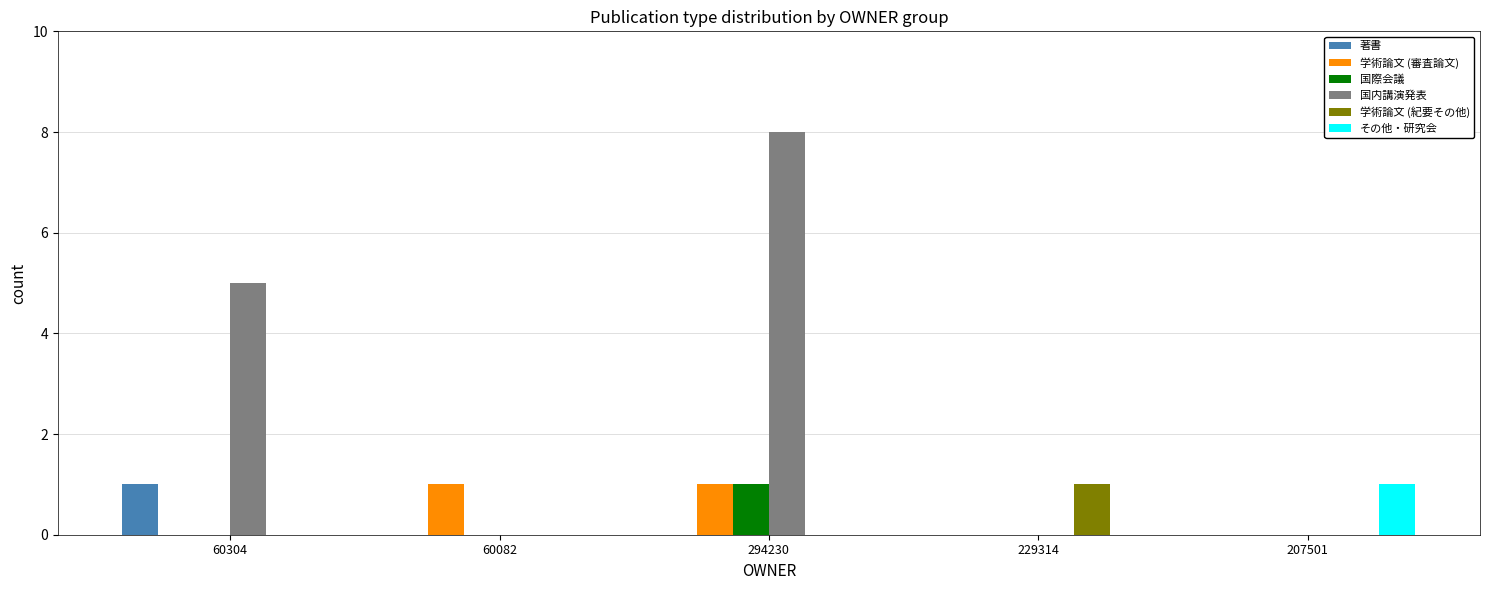

Which series changed the most between 60304 and 294230?

国内講演発表